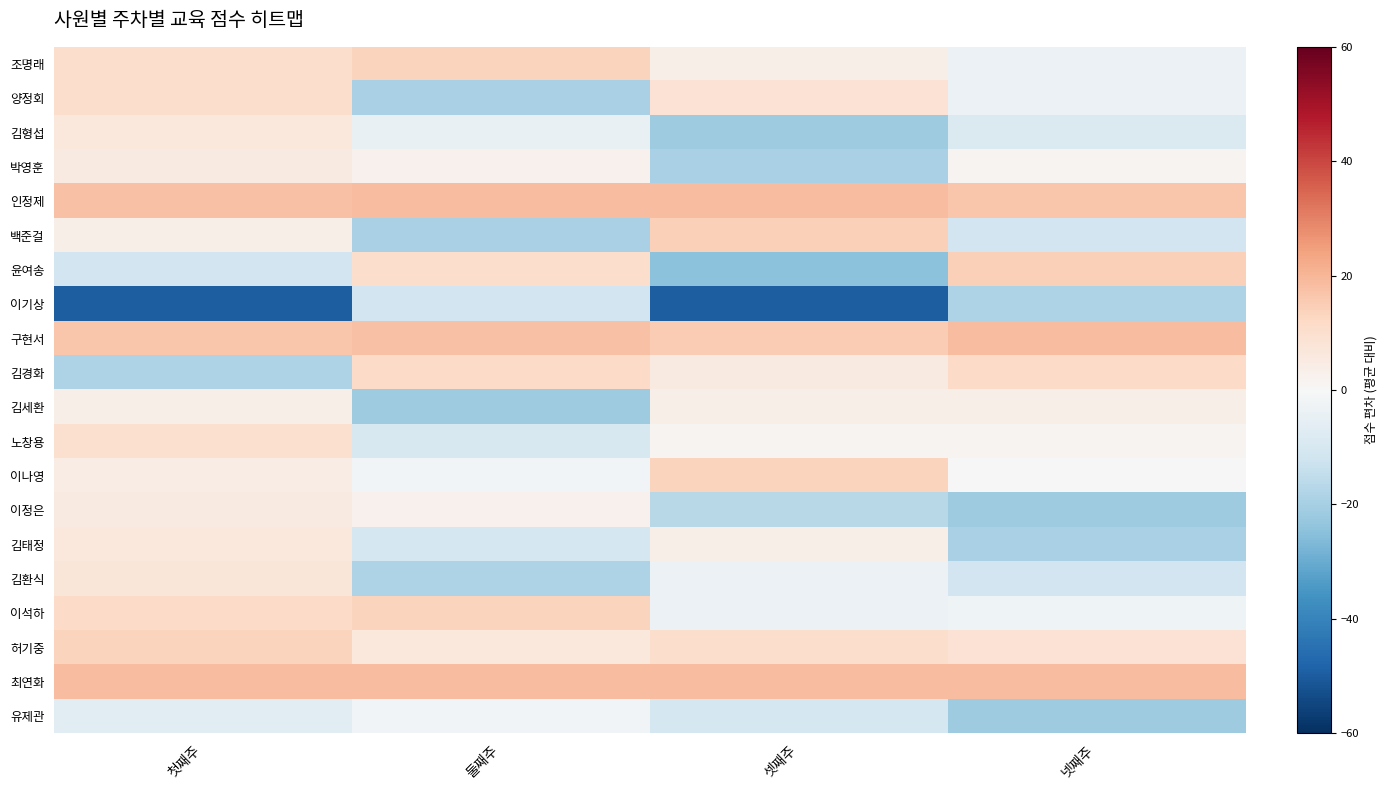

Which category has the highest value across all series?

둘째주